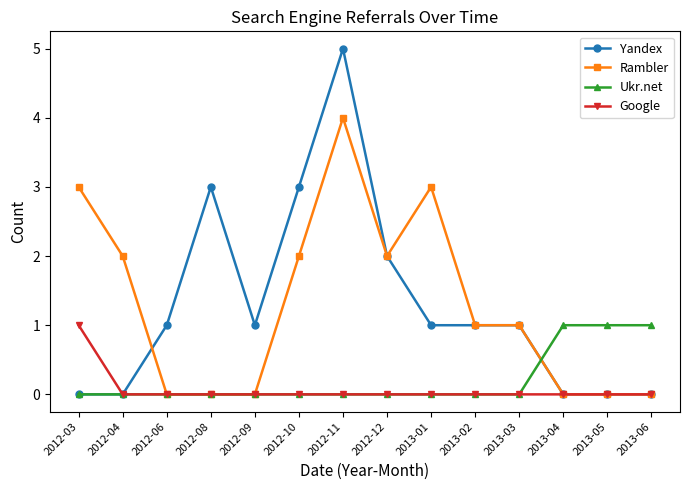

Where is the first local maximum for Yandex?

2012-08